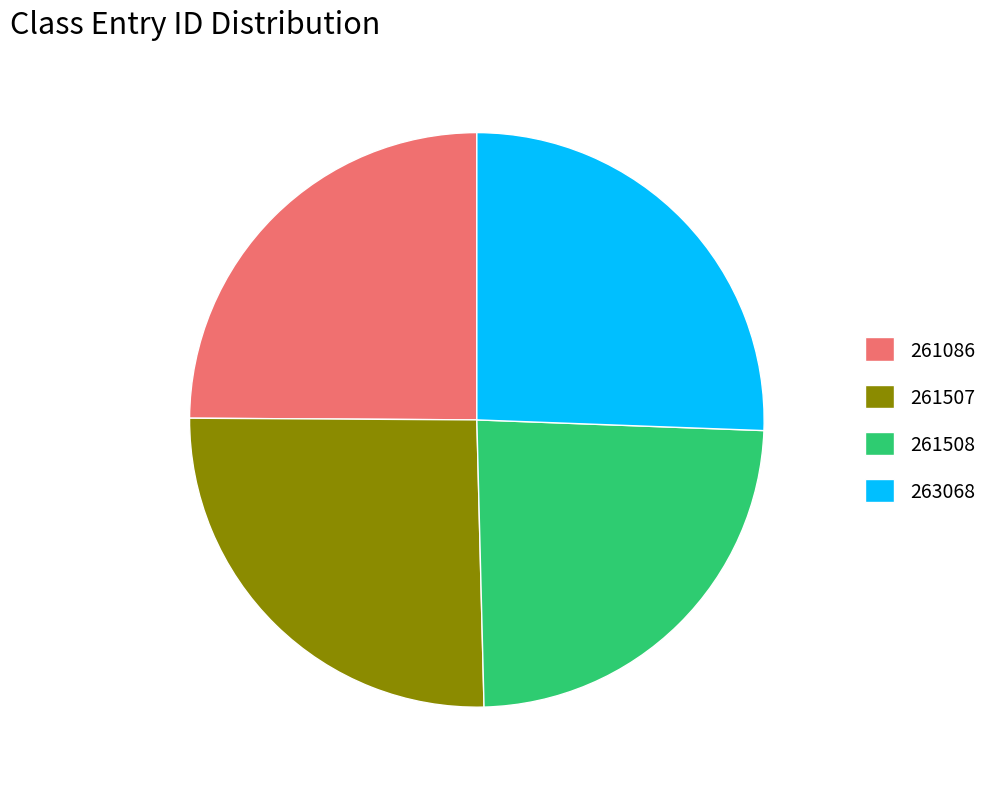

True or false: 261086 accounts for 25% of the total.

True